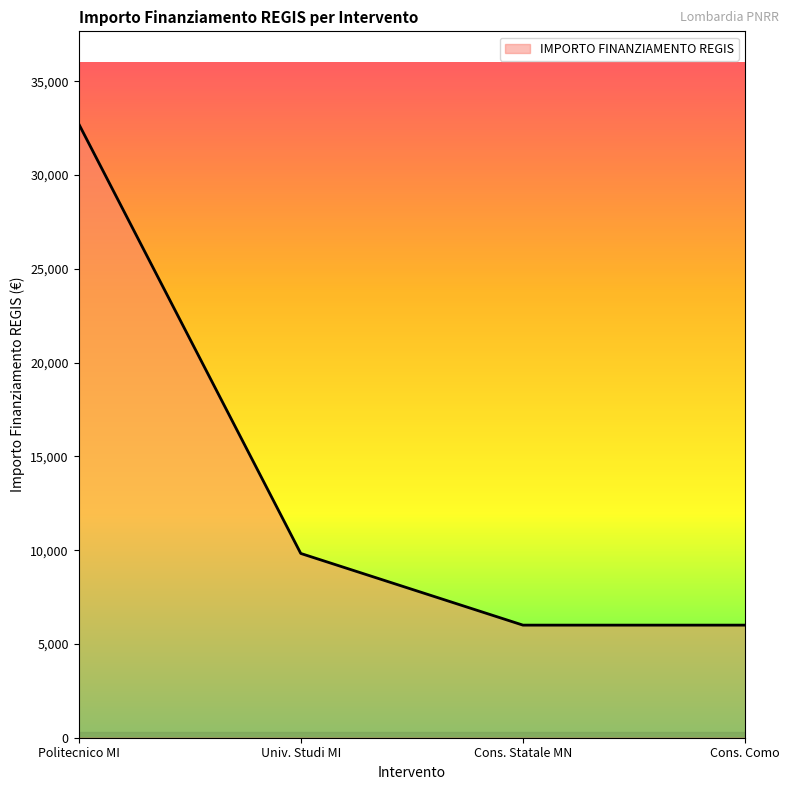

The value at Cons. Statale MN is 6003. True or false?

True